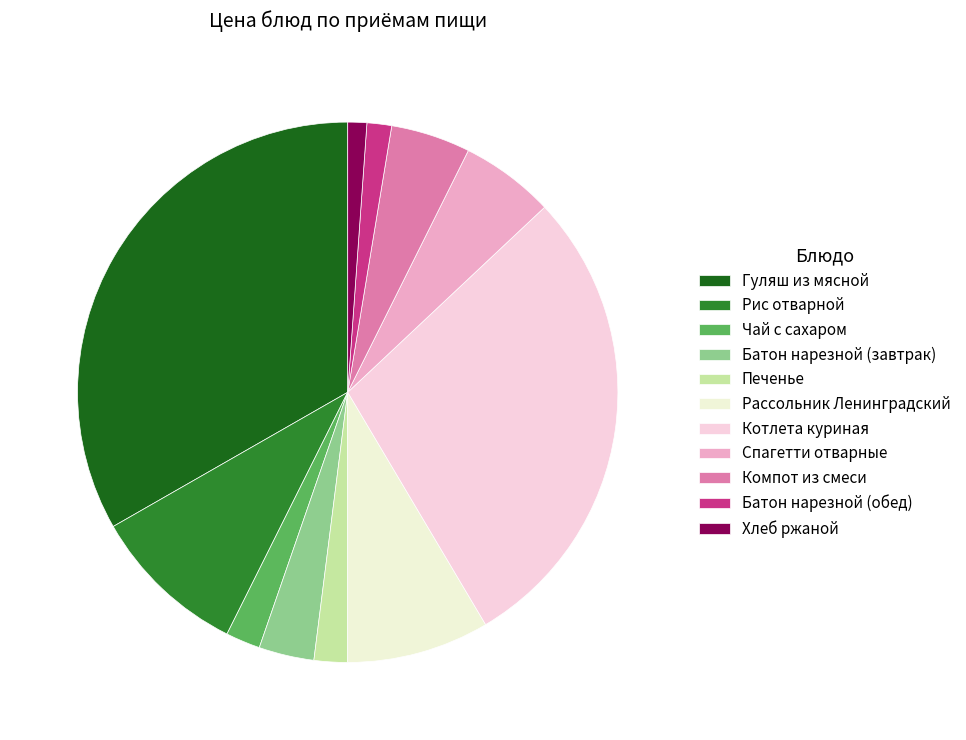

How many slices are in this pie chart?

11